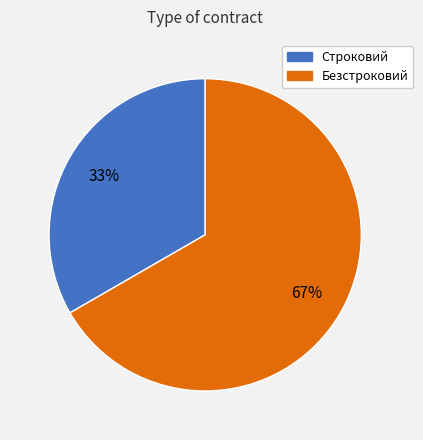

What percentage is the Строковий slice, to the nearest percent?

33%